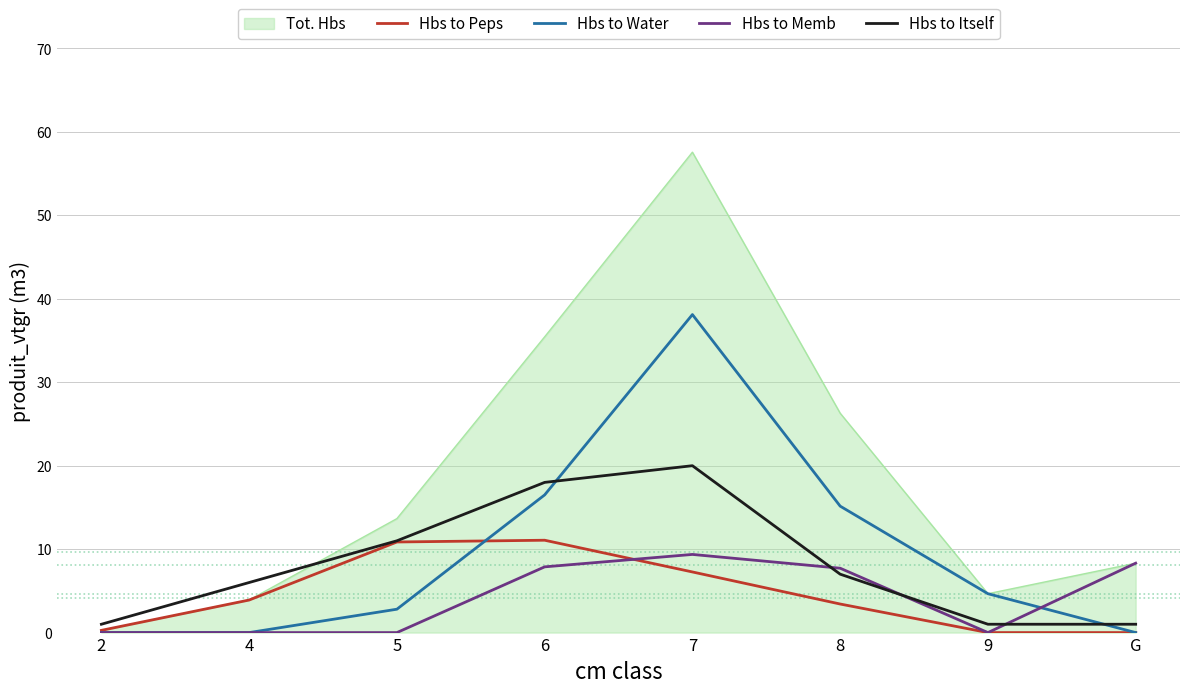

How many lines are shown in the chart?

5